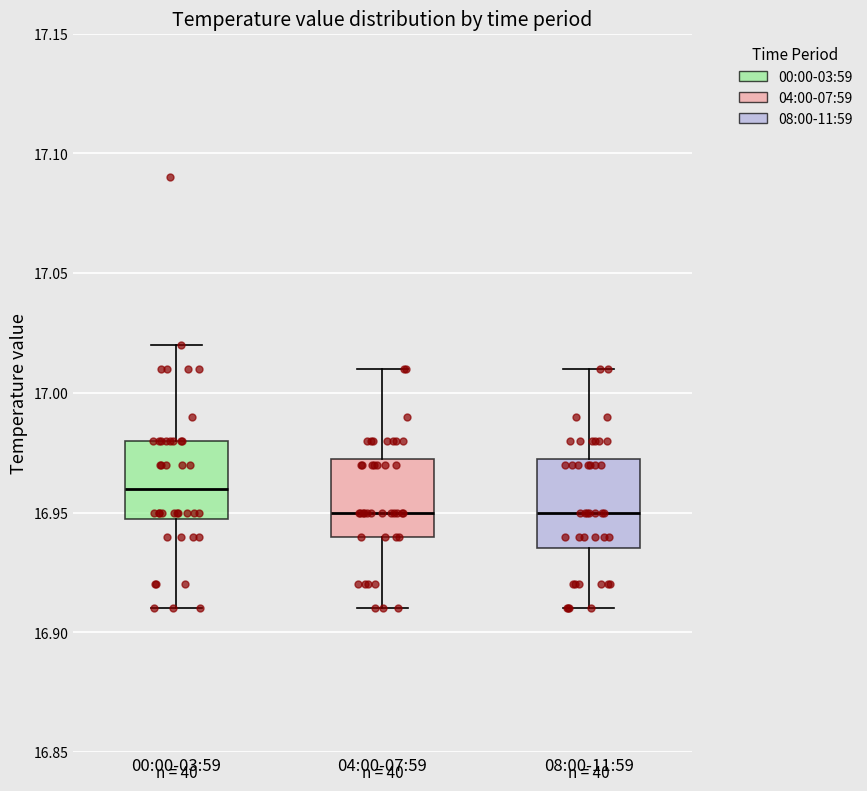

Which box has the highest median line?

00:00-03:59